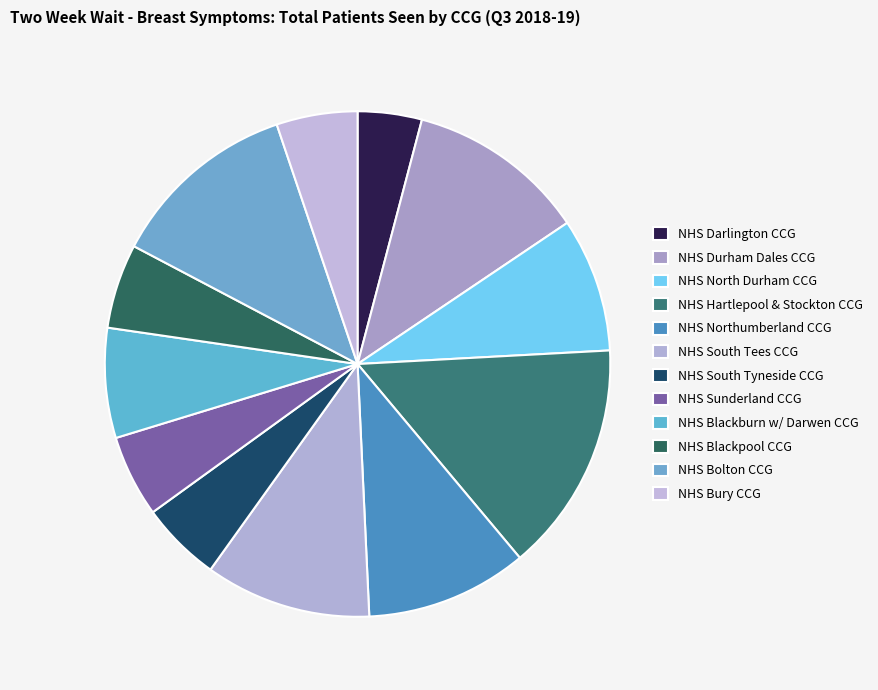

Count the number of slices in the pie.

12